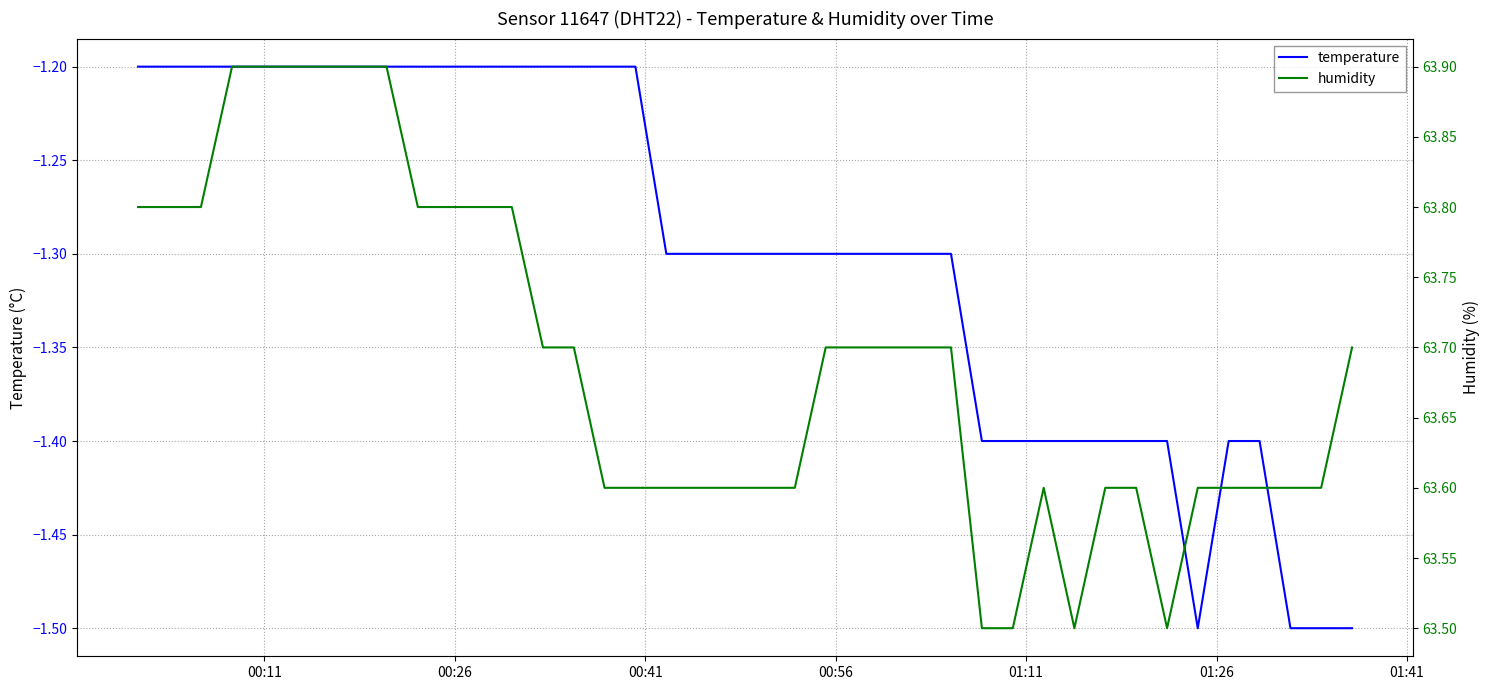

True or false: humidity and temperature cross at least once.

False